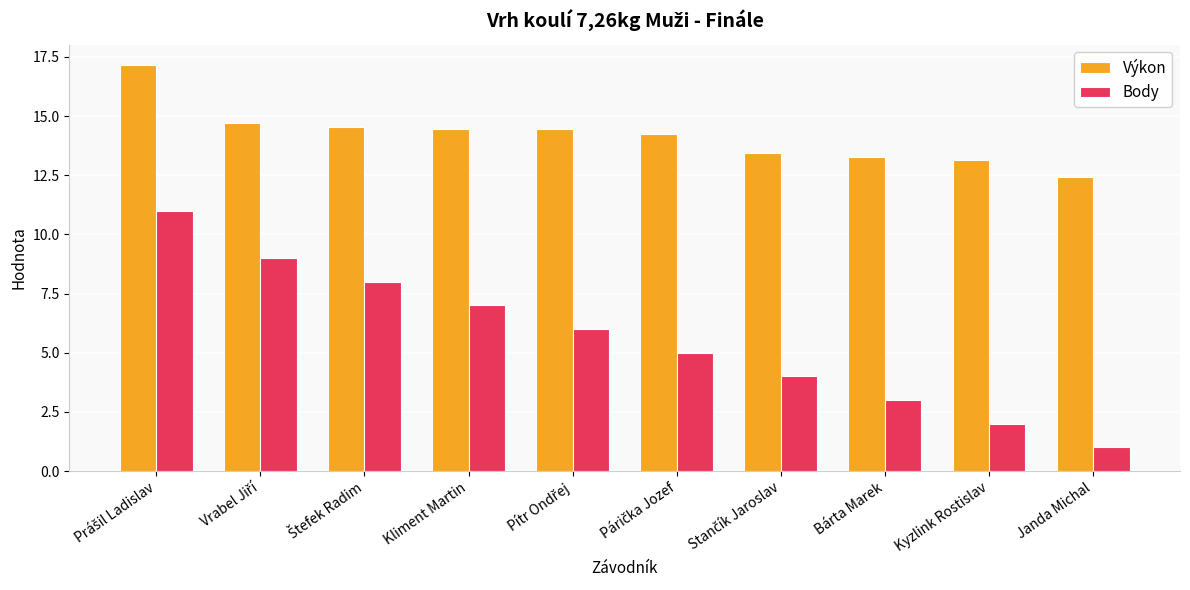

True or false: Body has a value of 12.0 at Kliment Martin.

False